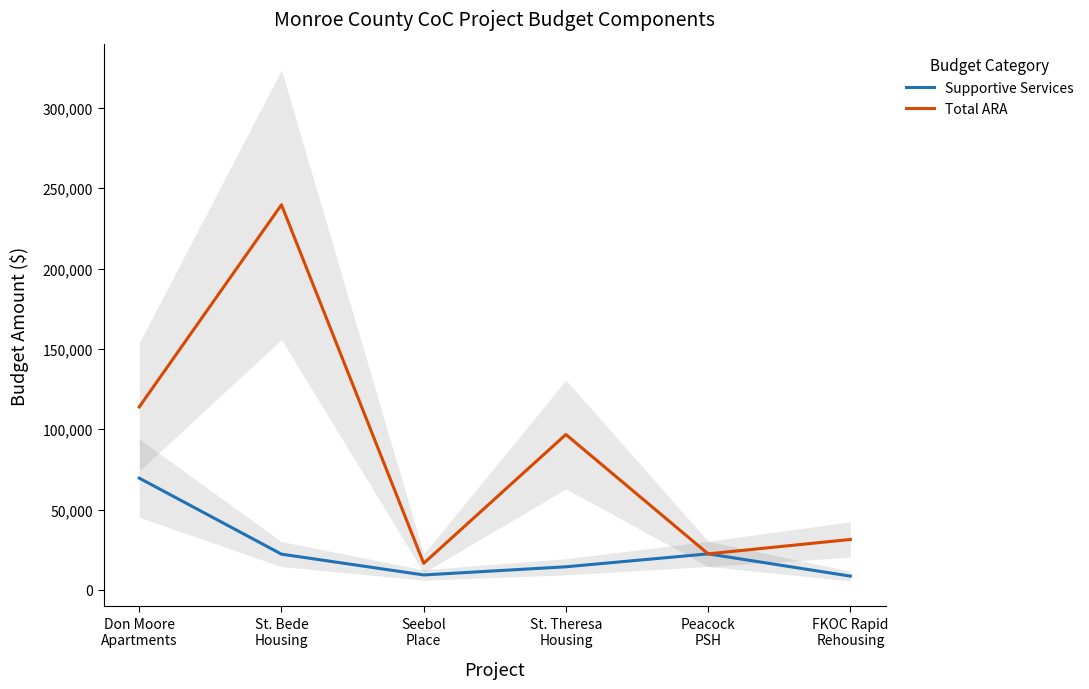

The Supportive Services series shows 15153 at Seebol
Place. True or false?

False